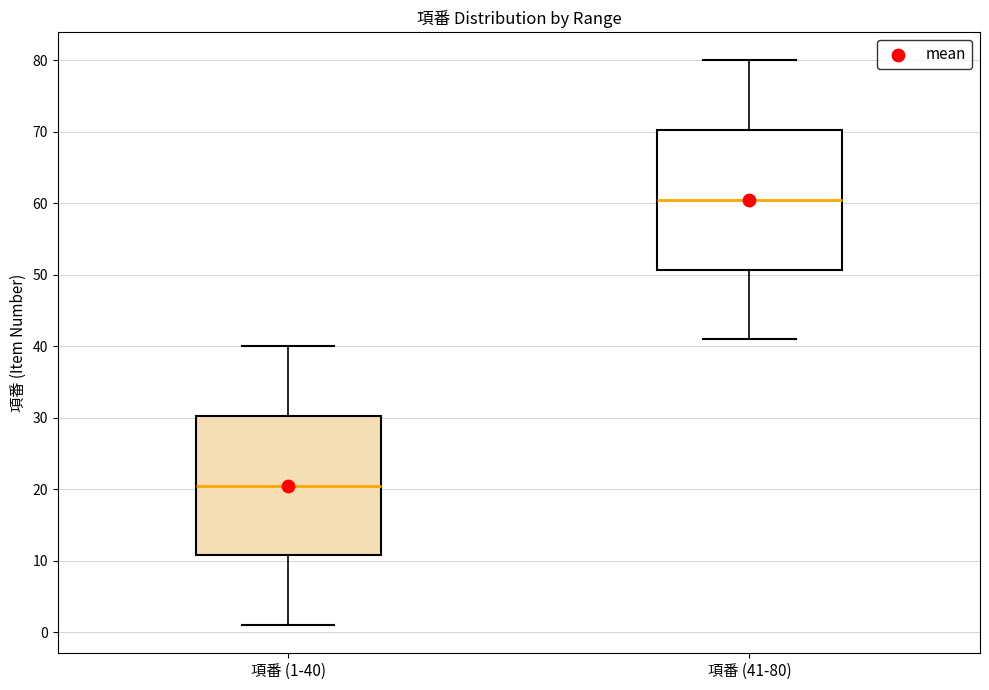

Reading left to right, transcribe this box plot: for each box, give where its median line is, the range the box spans, and where its two whiskers end, as read against the y-axis. The values are not printed on the chart, so give them approximately, as read against the axis.

項番 (1-40): median 21, box 11 to 30, whiskers 1 to 40
項番 (41-80): median 61, box 51 to 70, whiskers 41 to 80